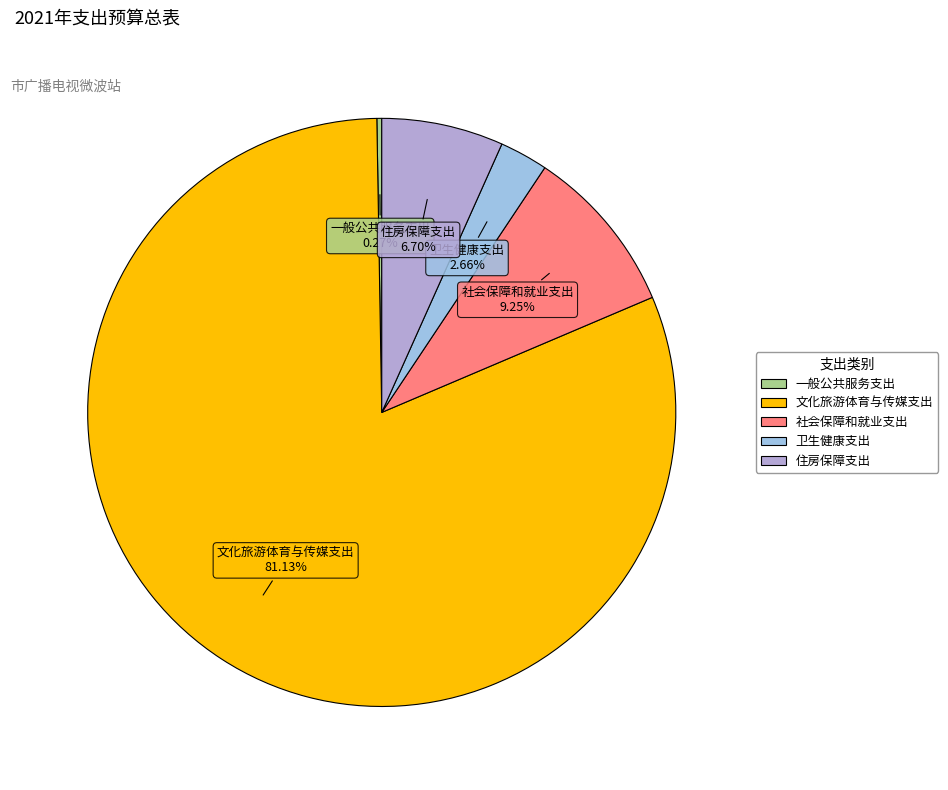

To the nearest percent, what is the difference between the largest and smallest slice percentages?

81%